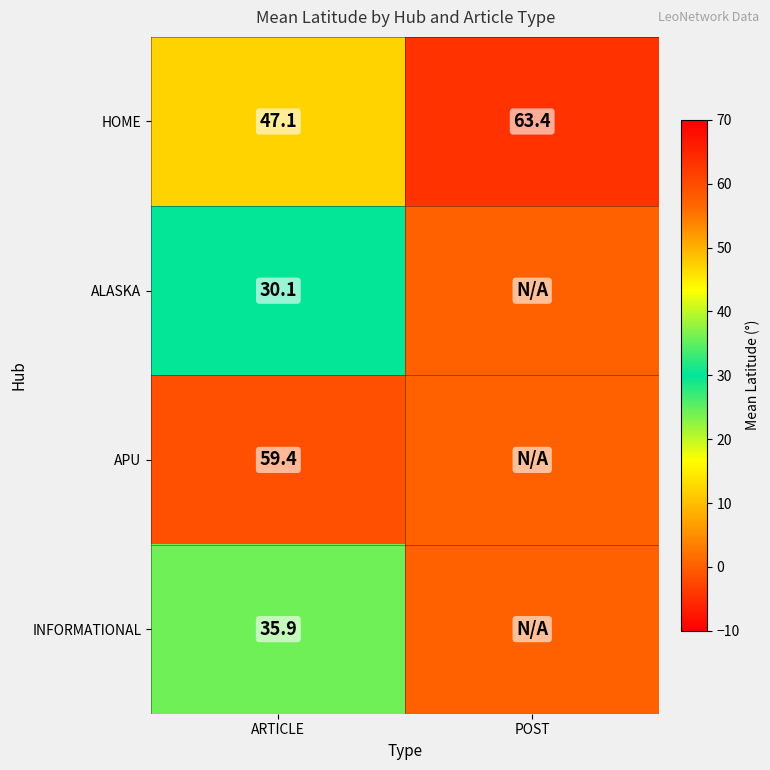

What is the total value across all series at ARTICLE?

172.5